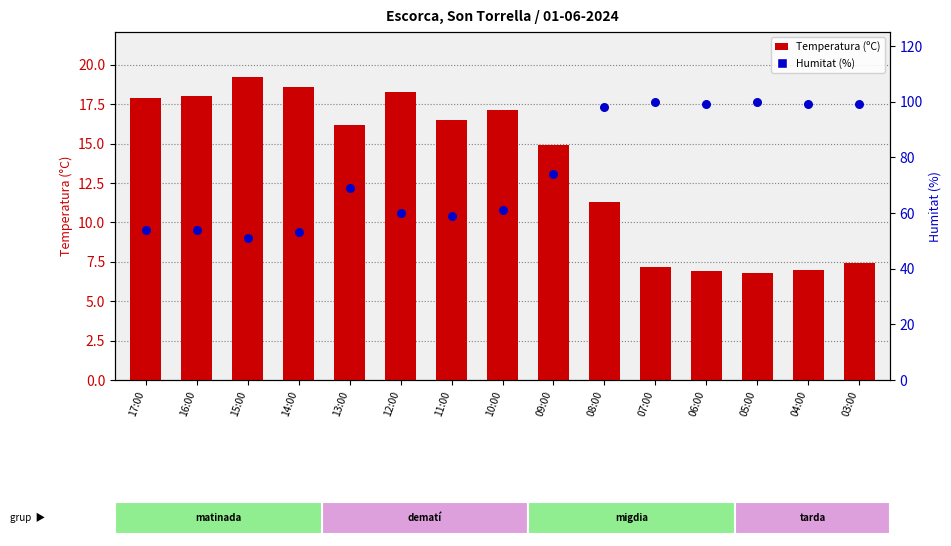

What are all the series names shown in the legend?

Temperatura (ºC), Humitat (%)